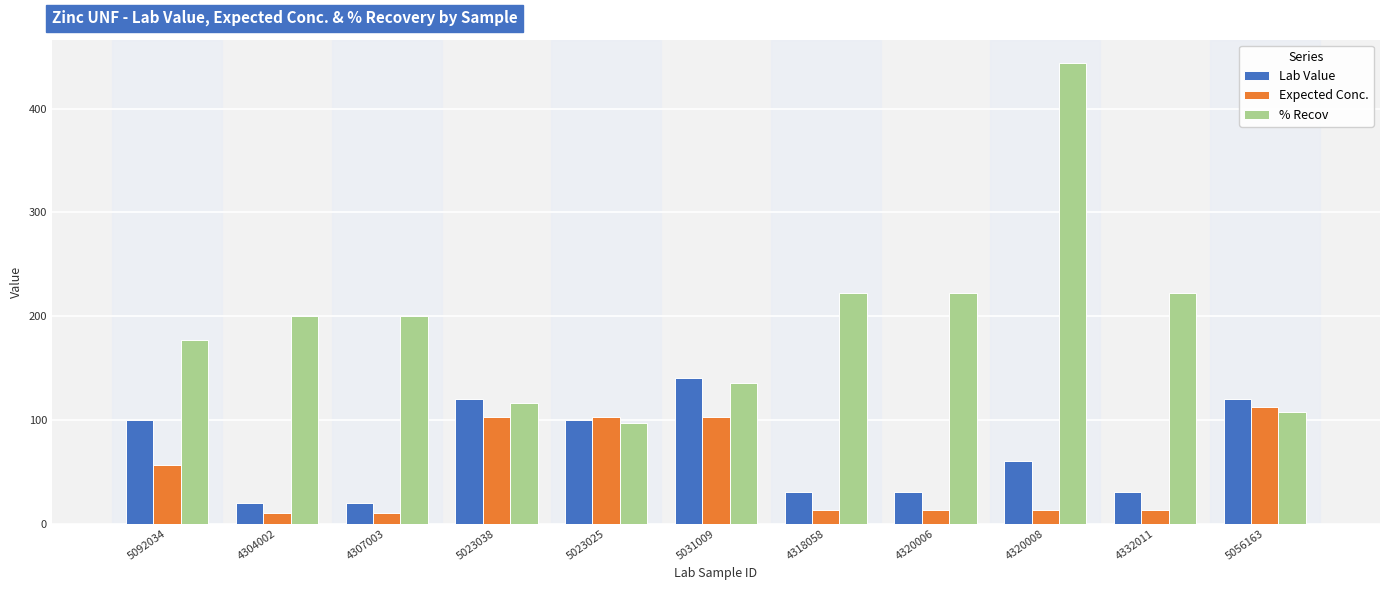

Which series changed the most between 4307003 and 4332011?

% Recov